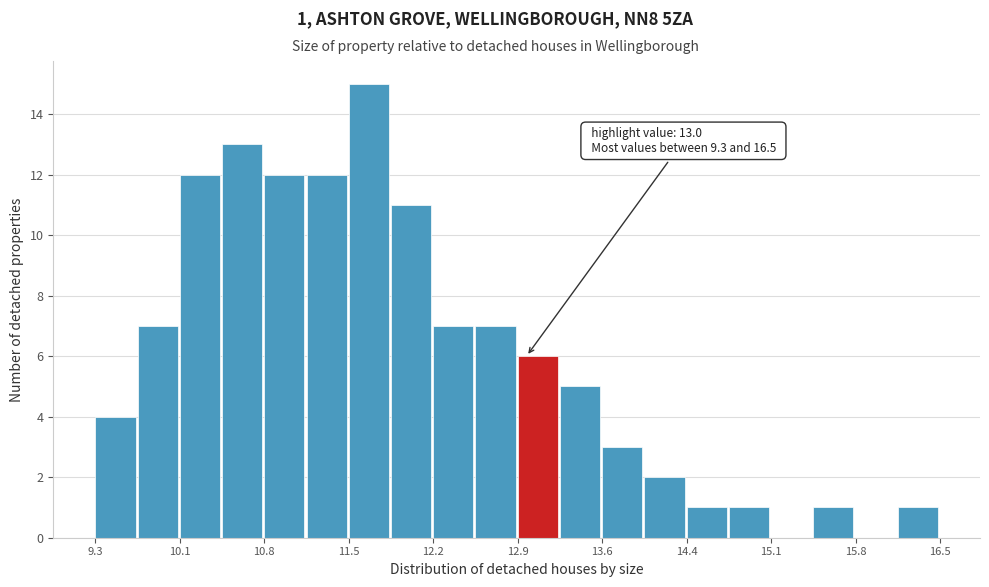

Read against the x-axis, roughly where is the centre of the tallest bar?

11.7